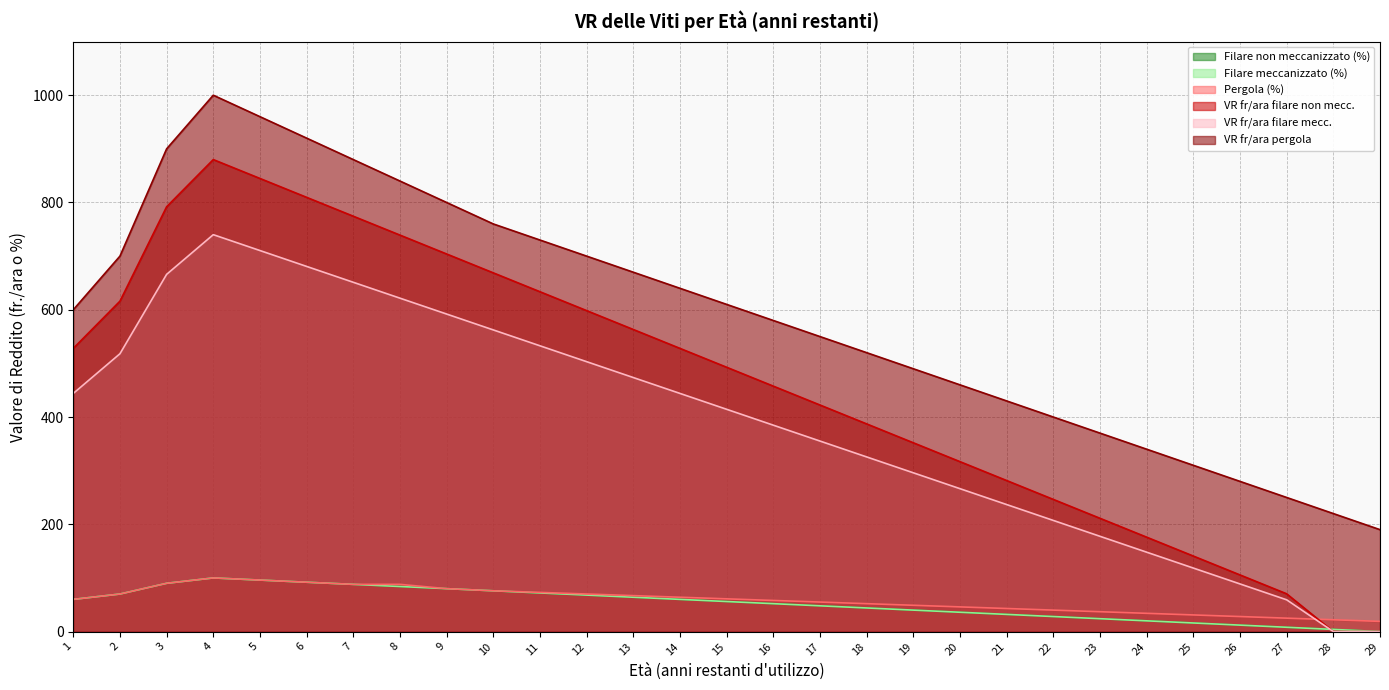

Which category has the lowest value in the Filare meccanizzato (%) series?

29